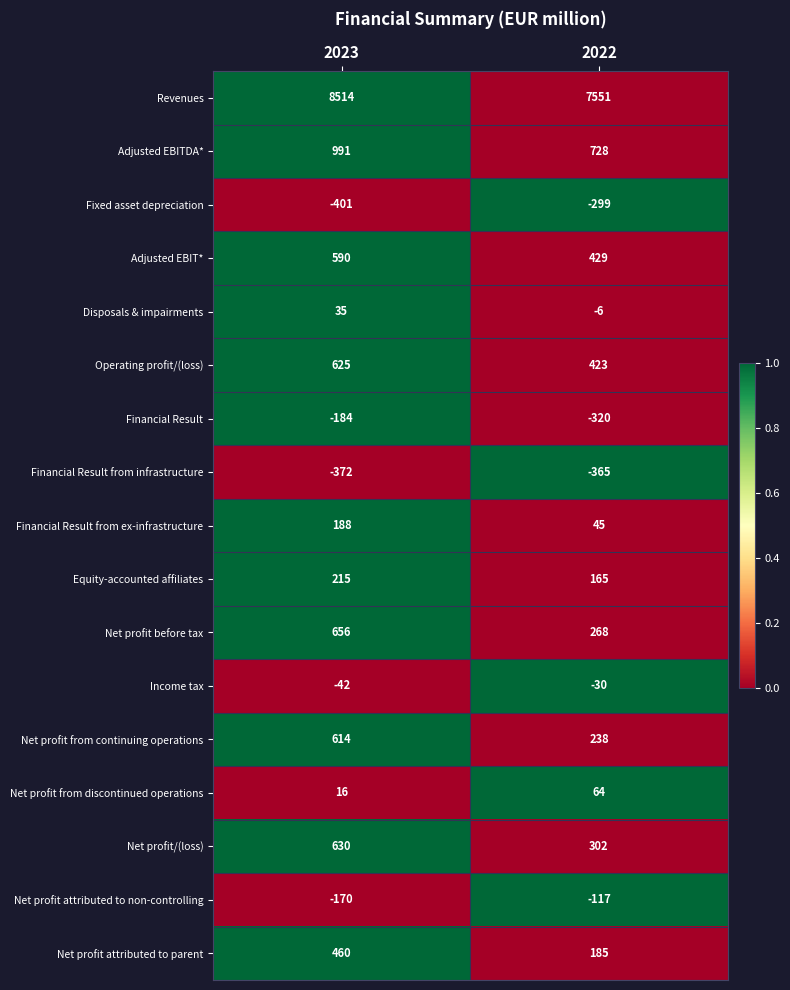

Which series changed the most between 2023 and 2022?

Revenues